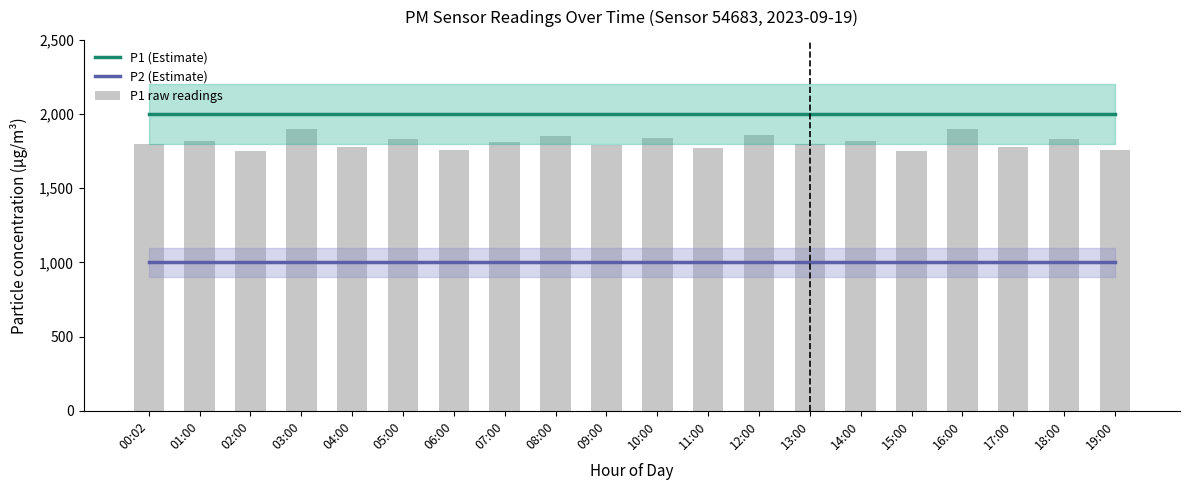

What is the value of the P1 (Estimate) bar at the 12th from the left?

1999.9